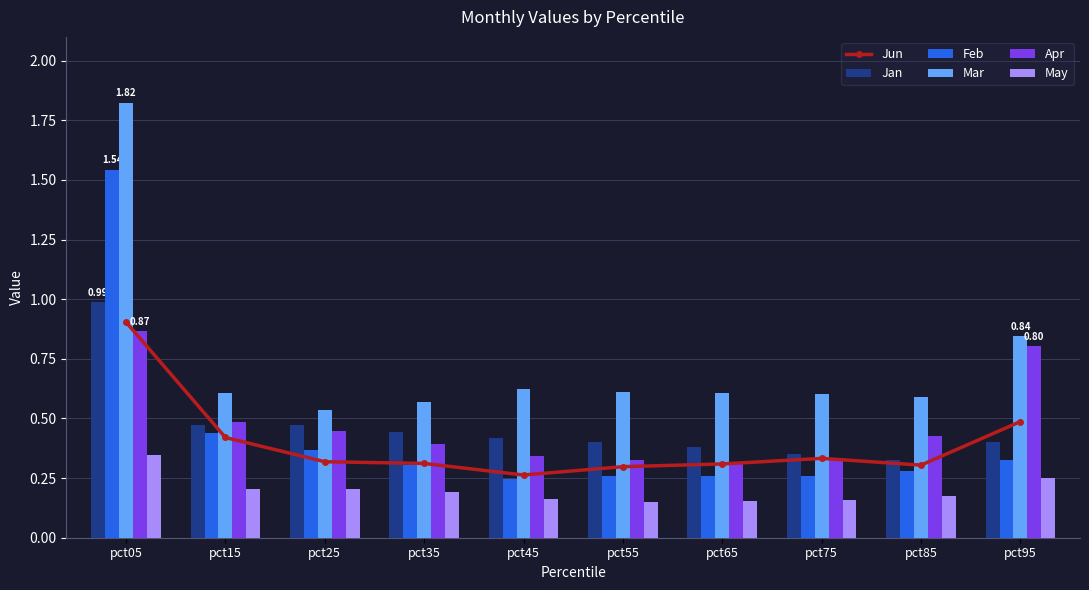

What is the maximum value shown in the chart?

1.8